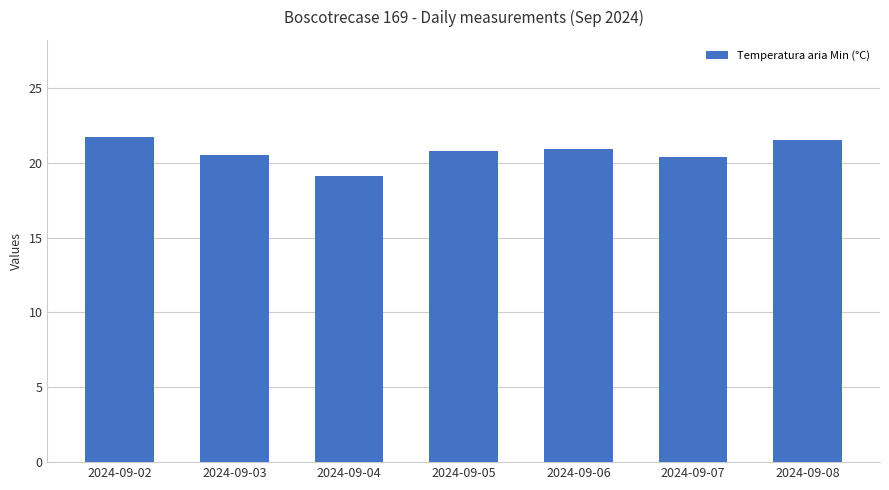

What is the difference between the values at 2024-09-02 and 2024-09-03?

1.2